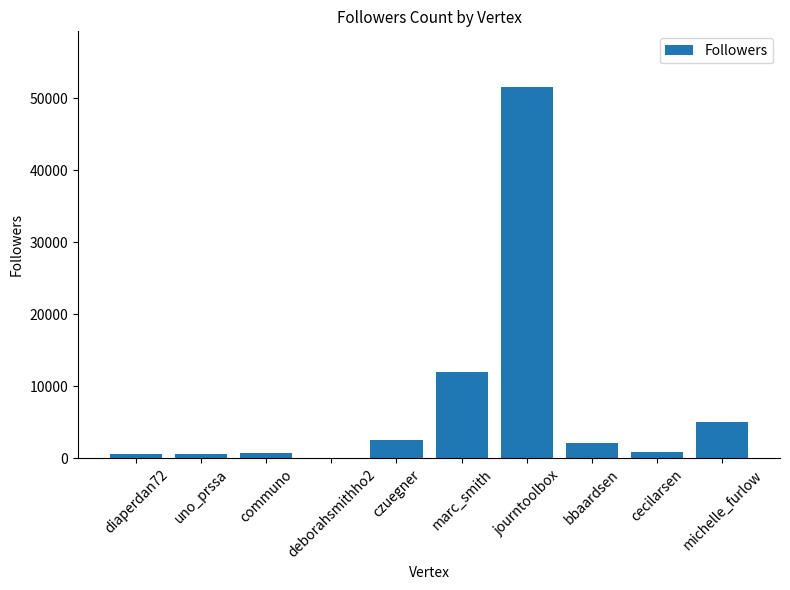

What is the maximum value shown in the chart?

51574